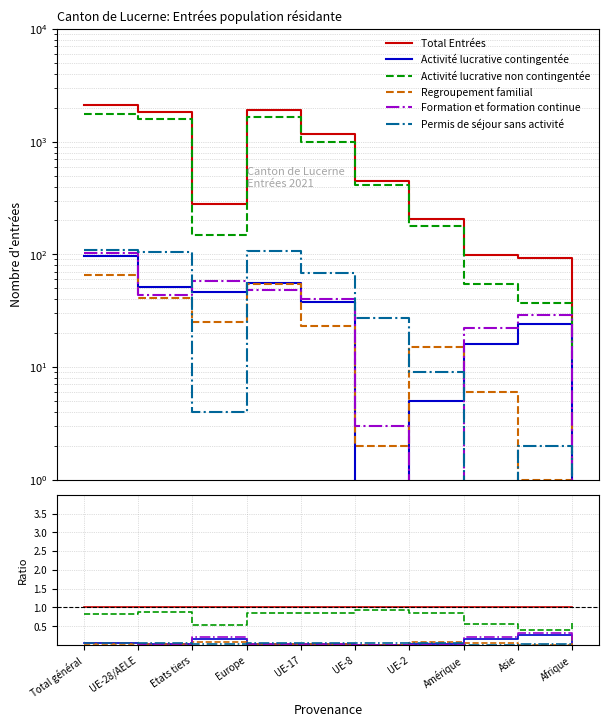

Is the value of Permis de séjour sans activité at UE-8 greater than the value of Total Entrées at UE-2?

No